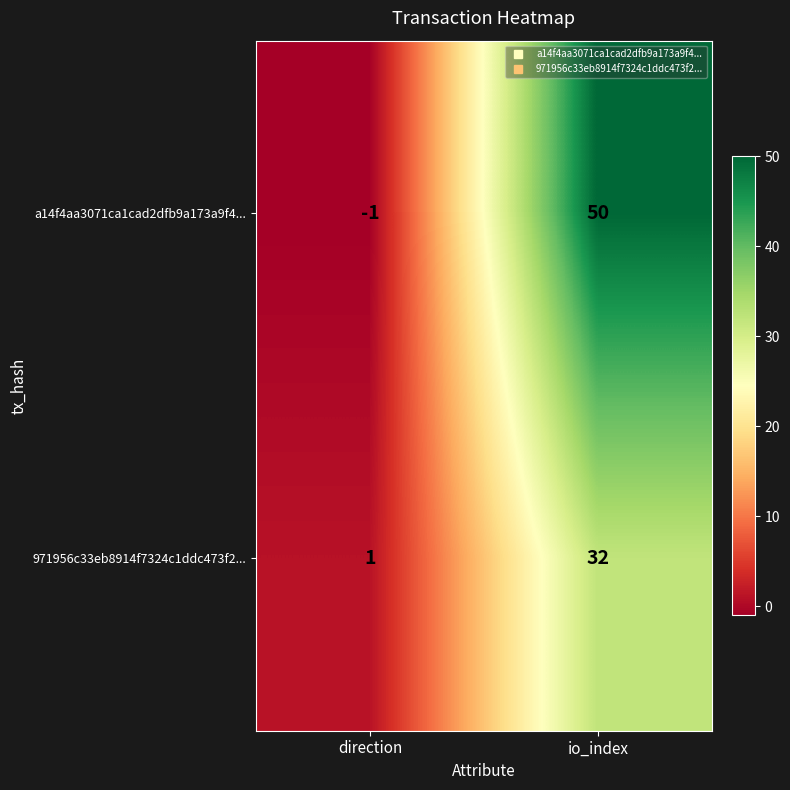

What is the total value across all series at io_index?

82